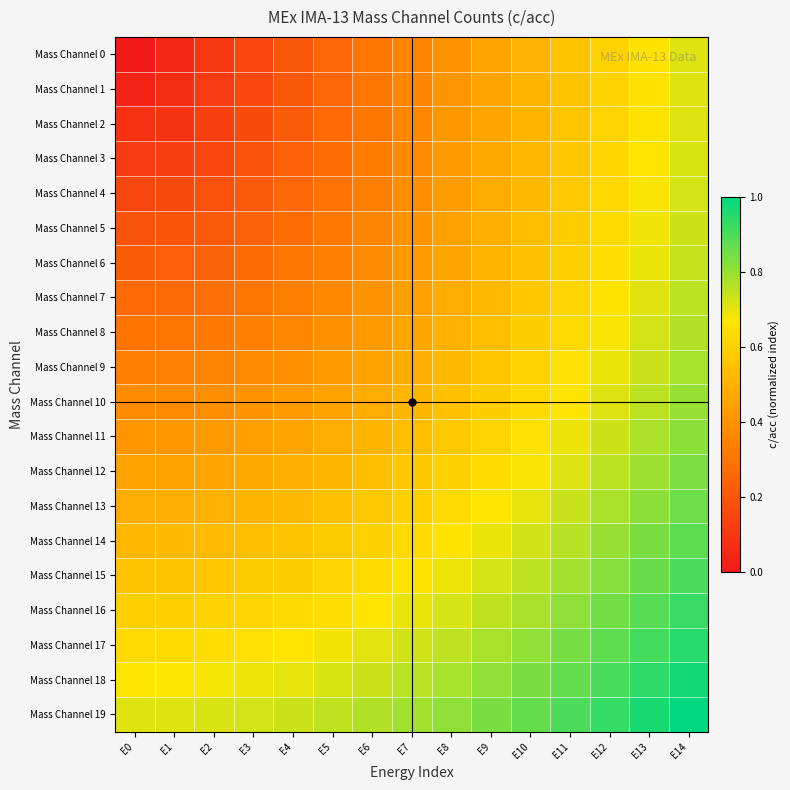

At how many categories does at least one series exceed 0?

15